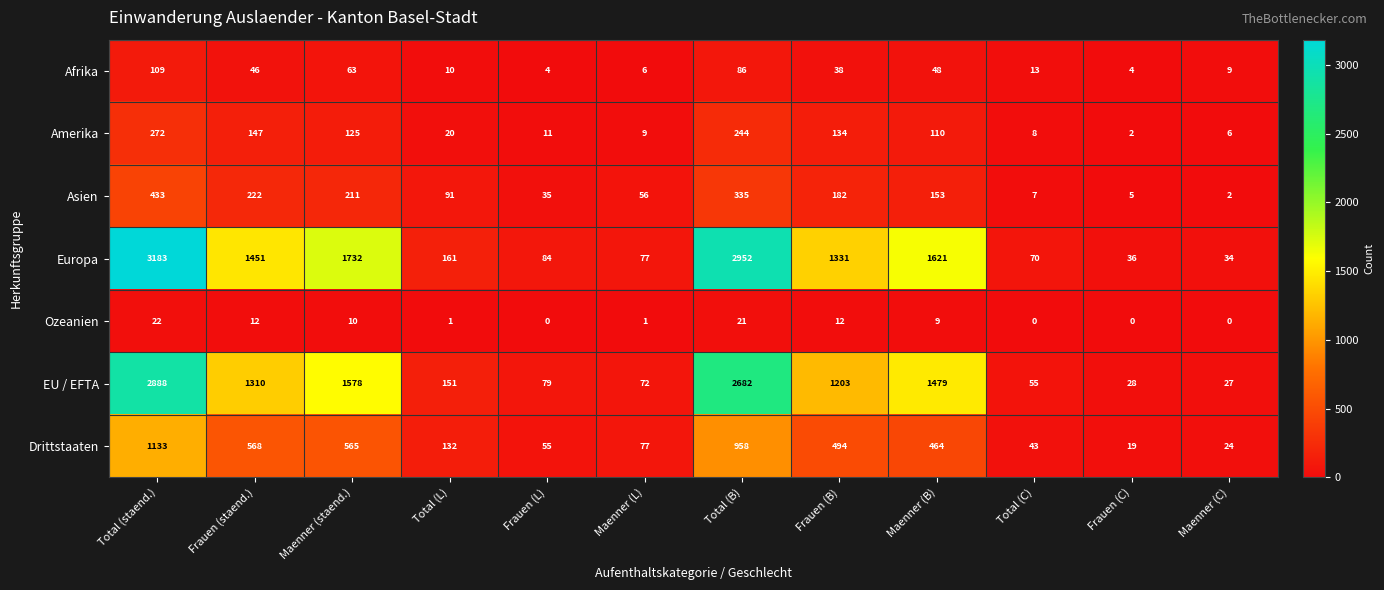

What is the difference between the highest and lowest values at Total (L)?

160